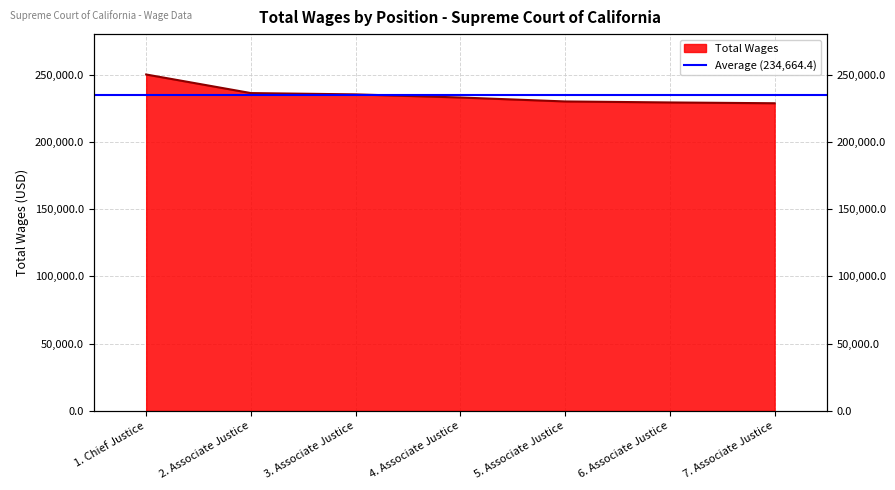

How many values exceed 232979?

4